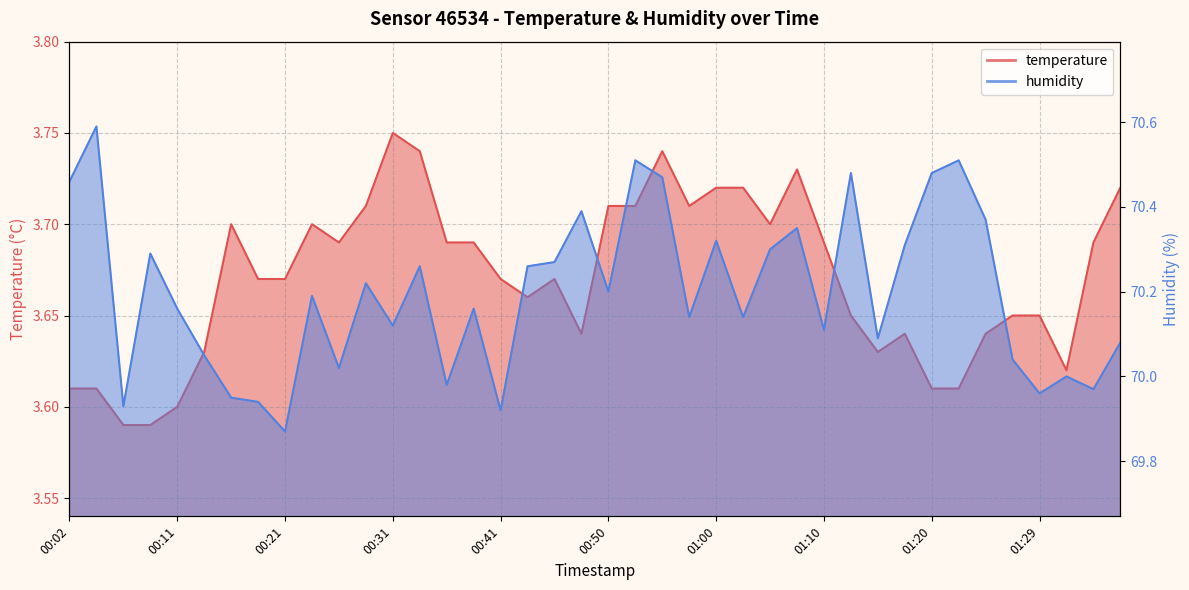

Which category has the lowest value across all series?

00:06